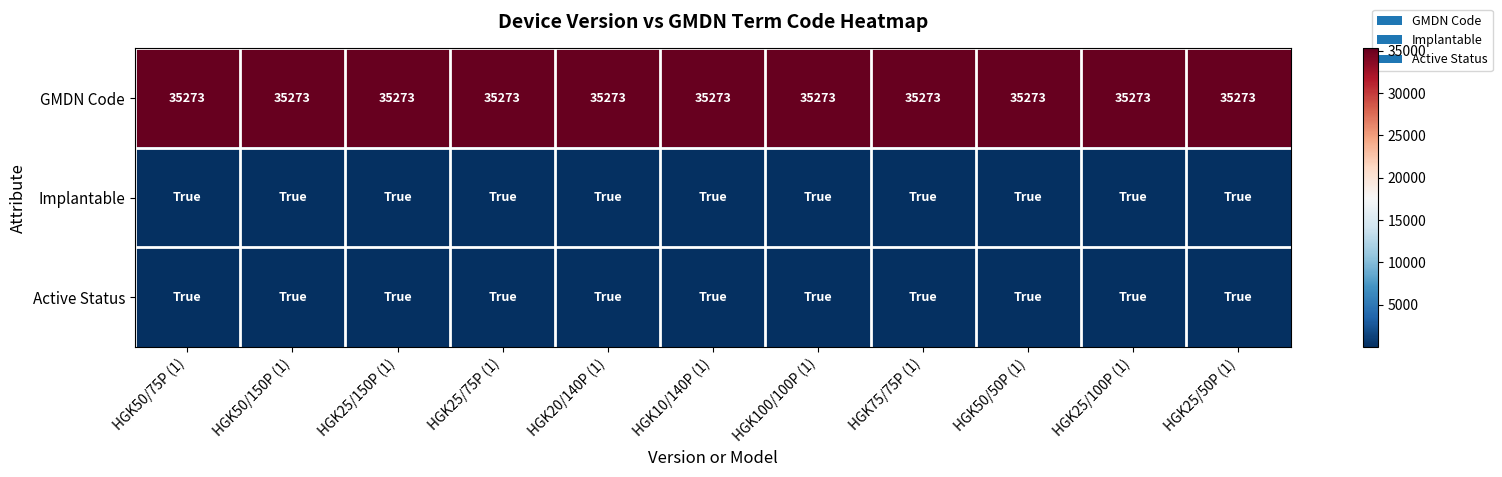

The value of GMDN Code at HGK25/75P (1) is 35273. True or false?

True